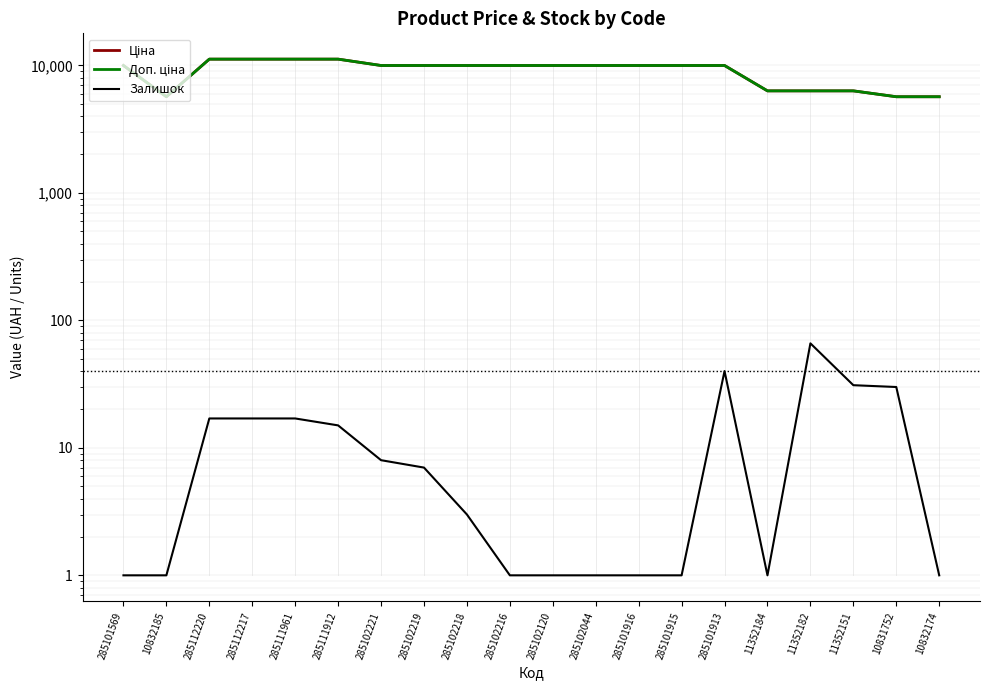

True or false: Доп. ціна and Ціна intersect in this chart.

False